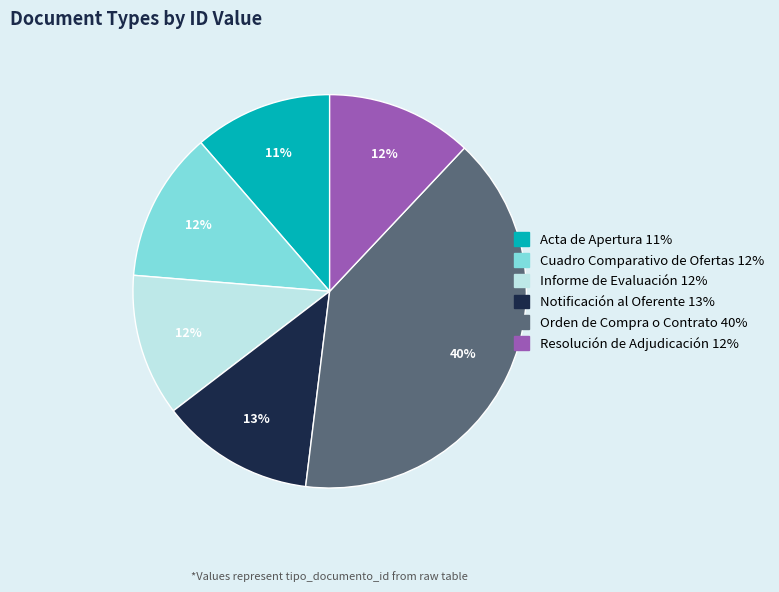

Is the sum of Resolución de Adjudicación and Informe de Evaluación greater than half?

No